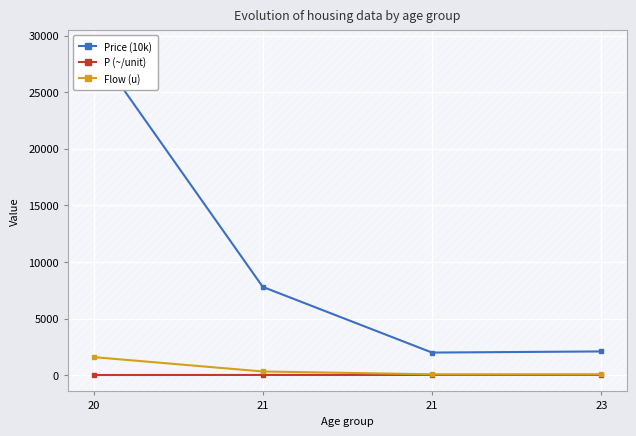

What is the total value across all series at 21?

8153.6